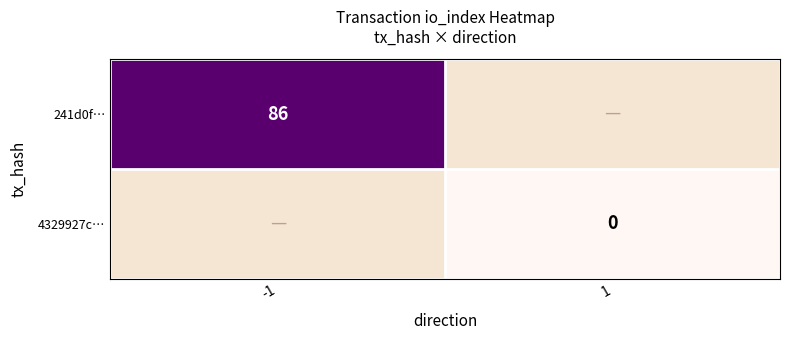

Is the value of 4329927c… at 1 greater than the value of 241d0f… at -1?

No